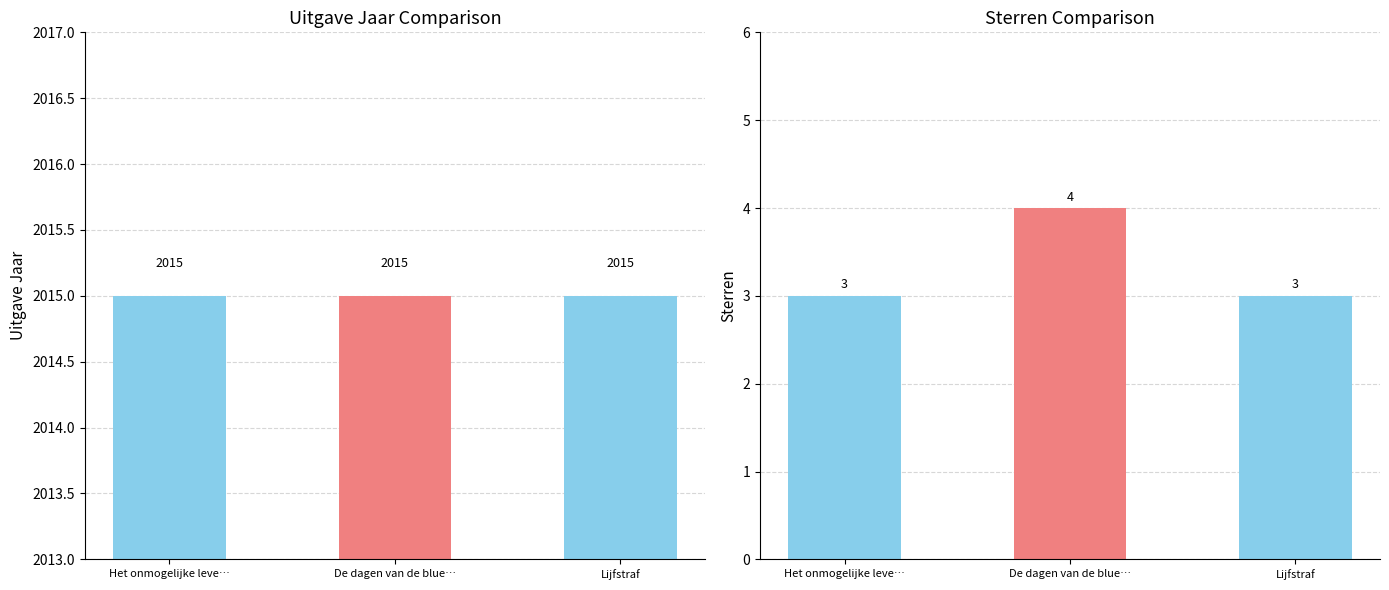

Which series changed the most between Het onmogelijke leve… and Lijfstraf?

Uitgave Jaar